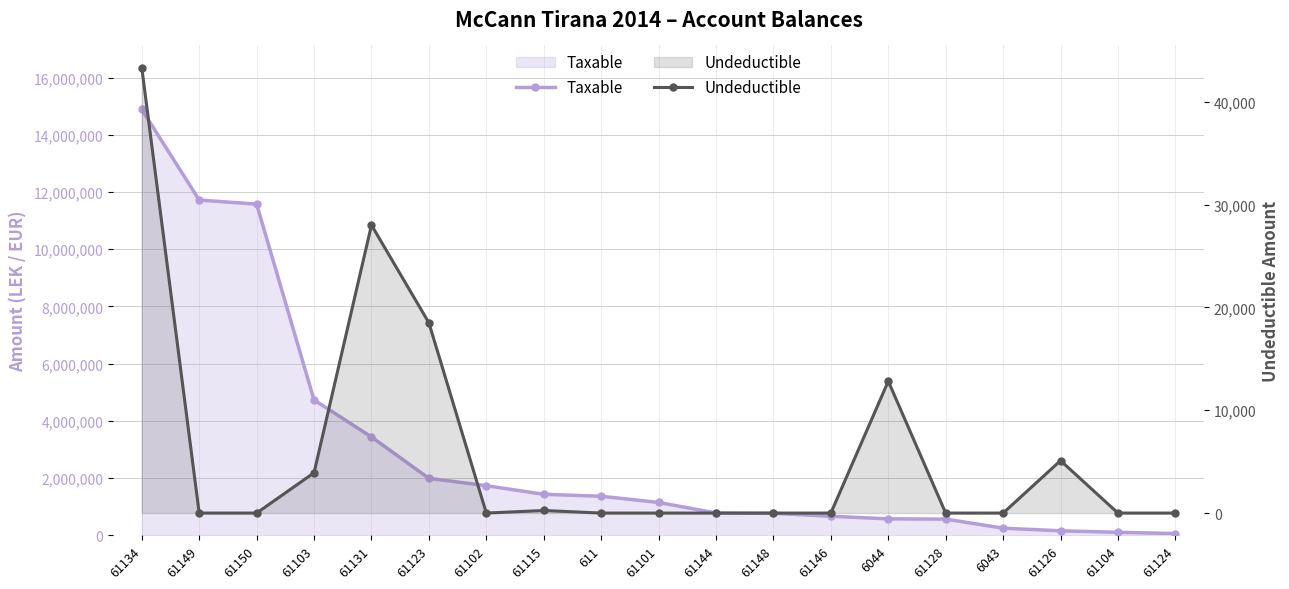

Reading left to right, transcribe all the data shown in this chart.

Taxable: 61134=14887859.8	61149=11717876.6	61150=11574631.1	61103=4731146.9	61131=3437988.5	61123=1991862.2	61102=1735151.5	61115=1433753.2	611=1366068.5	61101=1149043.7	61144=779642.1	61148=769080.9	61146=666085.5	6044=575296.9	61128=567460.5	6043=250227.1	61126=157990.0	61104=105900.0	61124=61813.2
Undeductible: 61134=43299.0	61149=0.0	61150=0.0	61103=3920.0	61131=28000.0	61123=18500.0	61102=0.0	61115=250.0	611=0.0	61101=0.0	61144=0.0	61148=0.0	61146=0.0	6044=12822.0	61128=0.0	6043=0.0	61126=5100.0	61104=0.0	61124=0.0